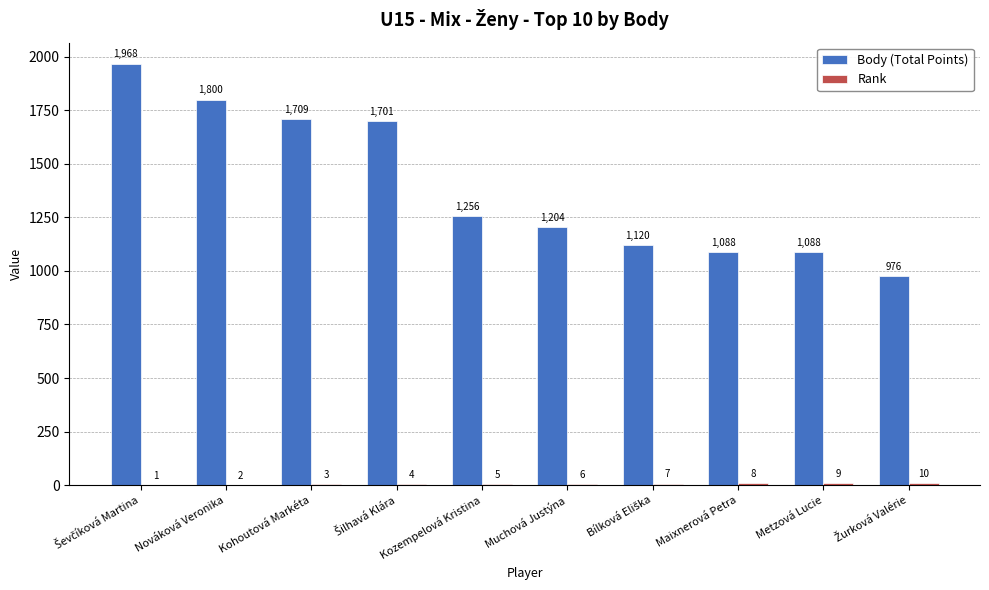

Between Kohoutová Markéta and Kozempelová Kristina, which series saw the biggest shift?

Body (Total Points)